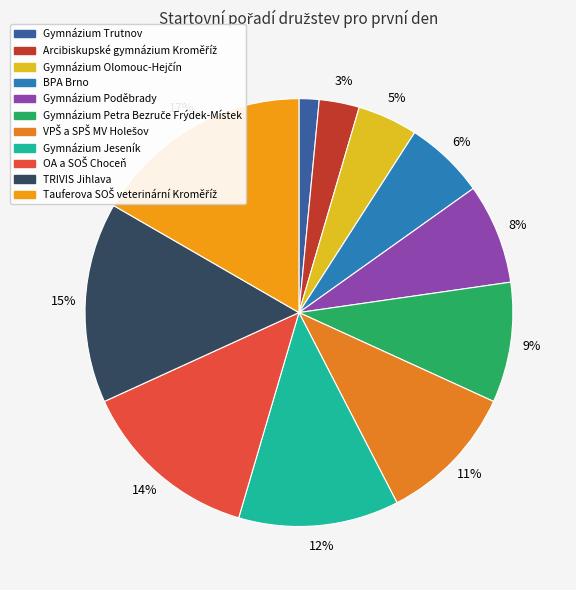

The Gymnázium Petra Bezruče Frýdek-Místek slice represents 9% of the pie. True or false?

True